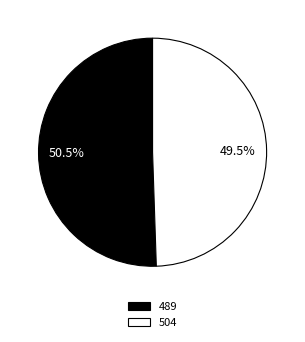

Which category has the smallest portion of the pie?

504